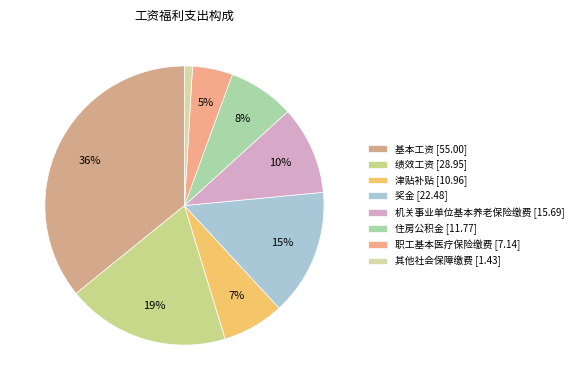

Is it true that 基本工资 is 27% of the pie?

False